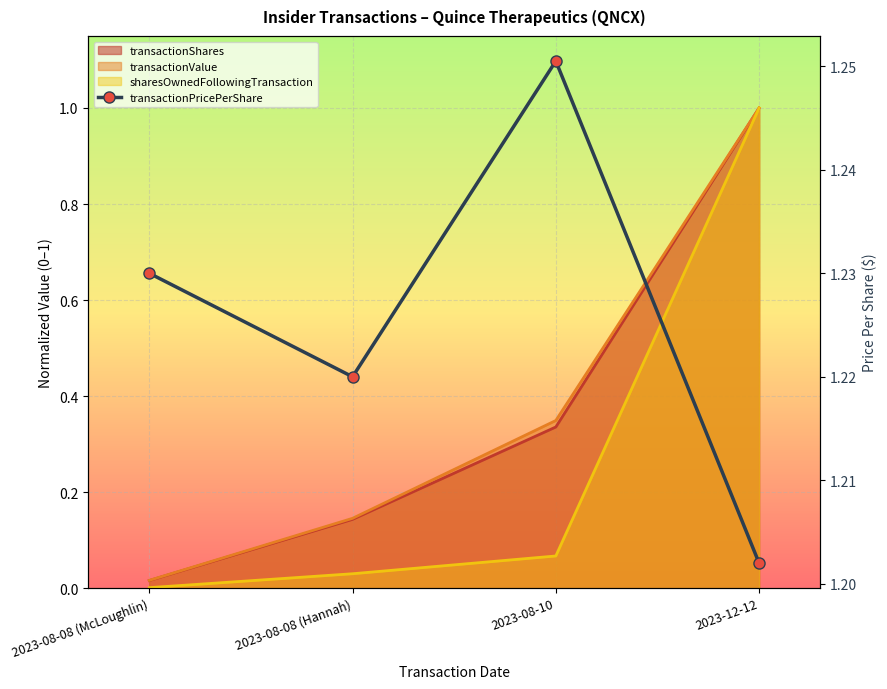

What is the label of the 2nd point from the right?

2023-08-10